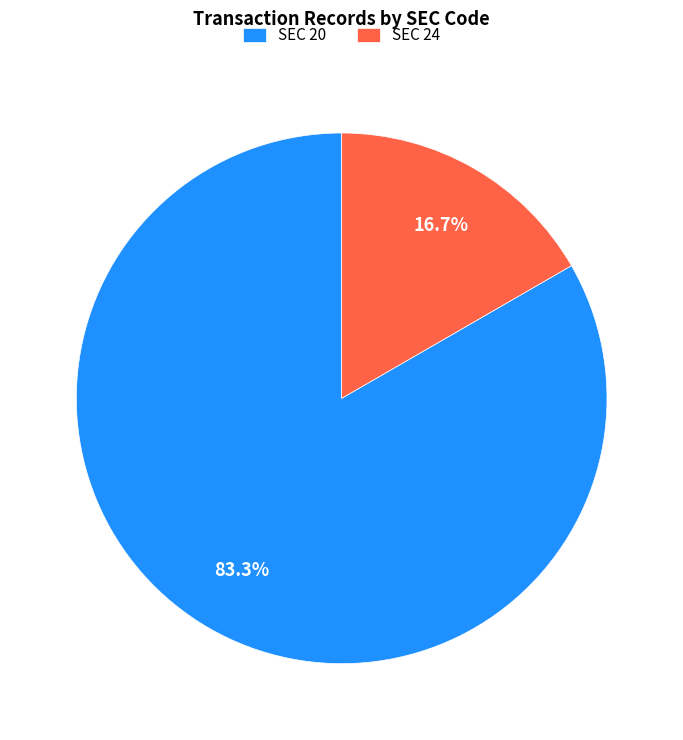

Rank the categories by value from lowest to highest.

SEC 24, SEC 20